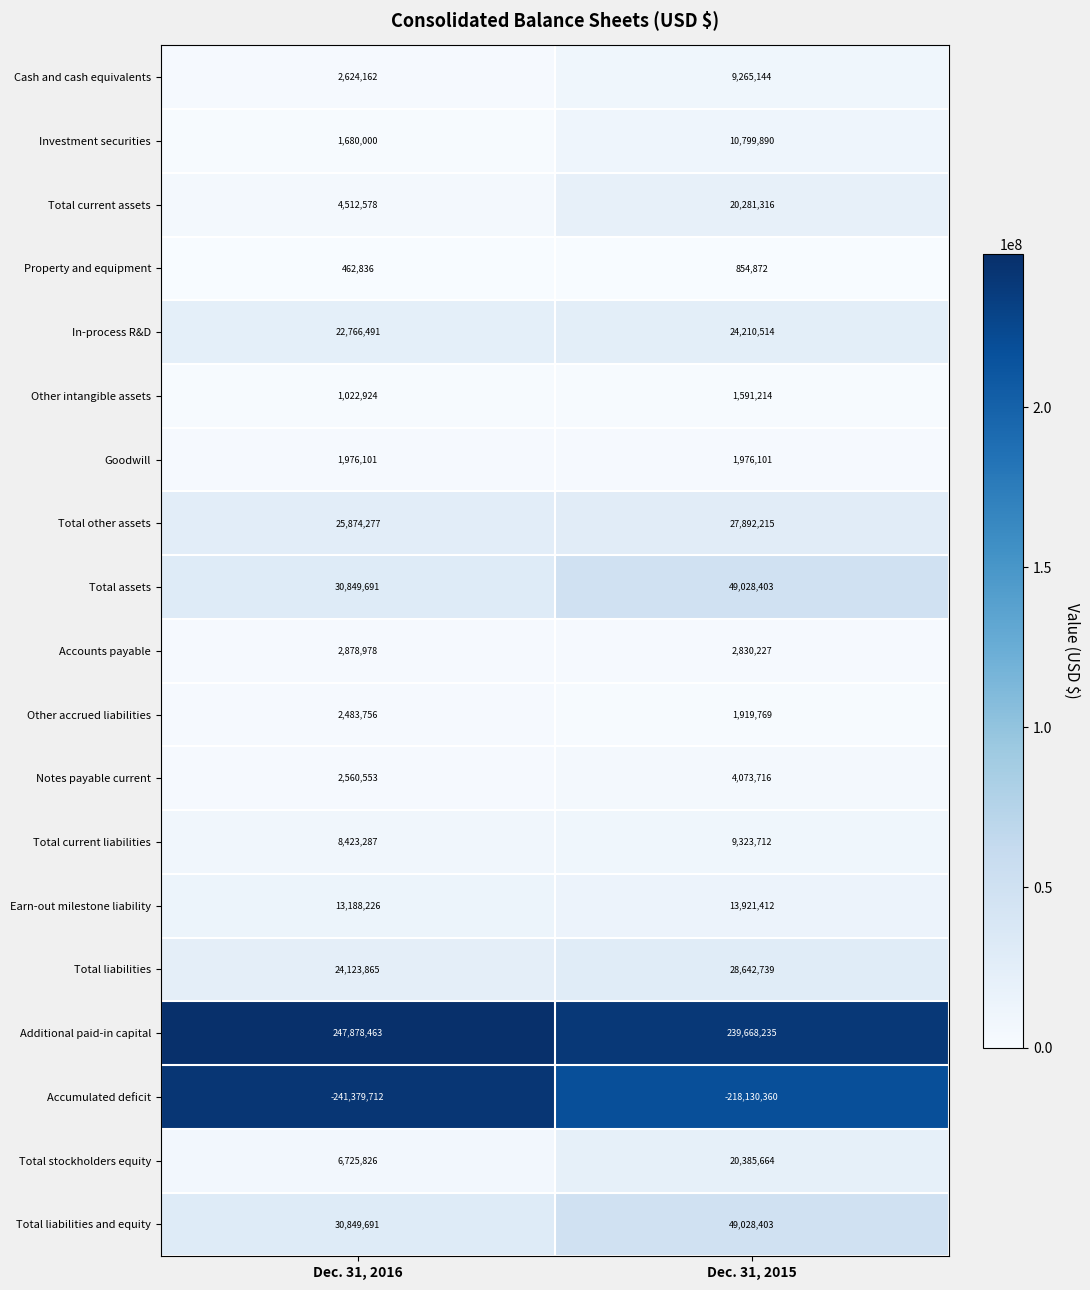

What is the lowest value of the Total other assets series?

25874277